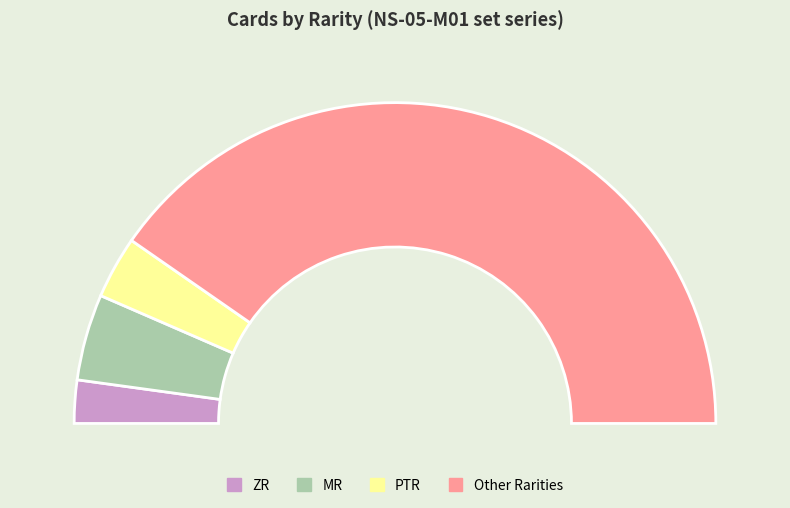

What percentage is the PTR slice, to the nearest percent?

6%